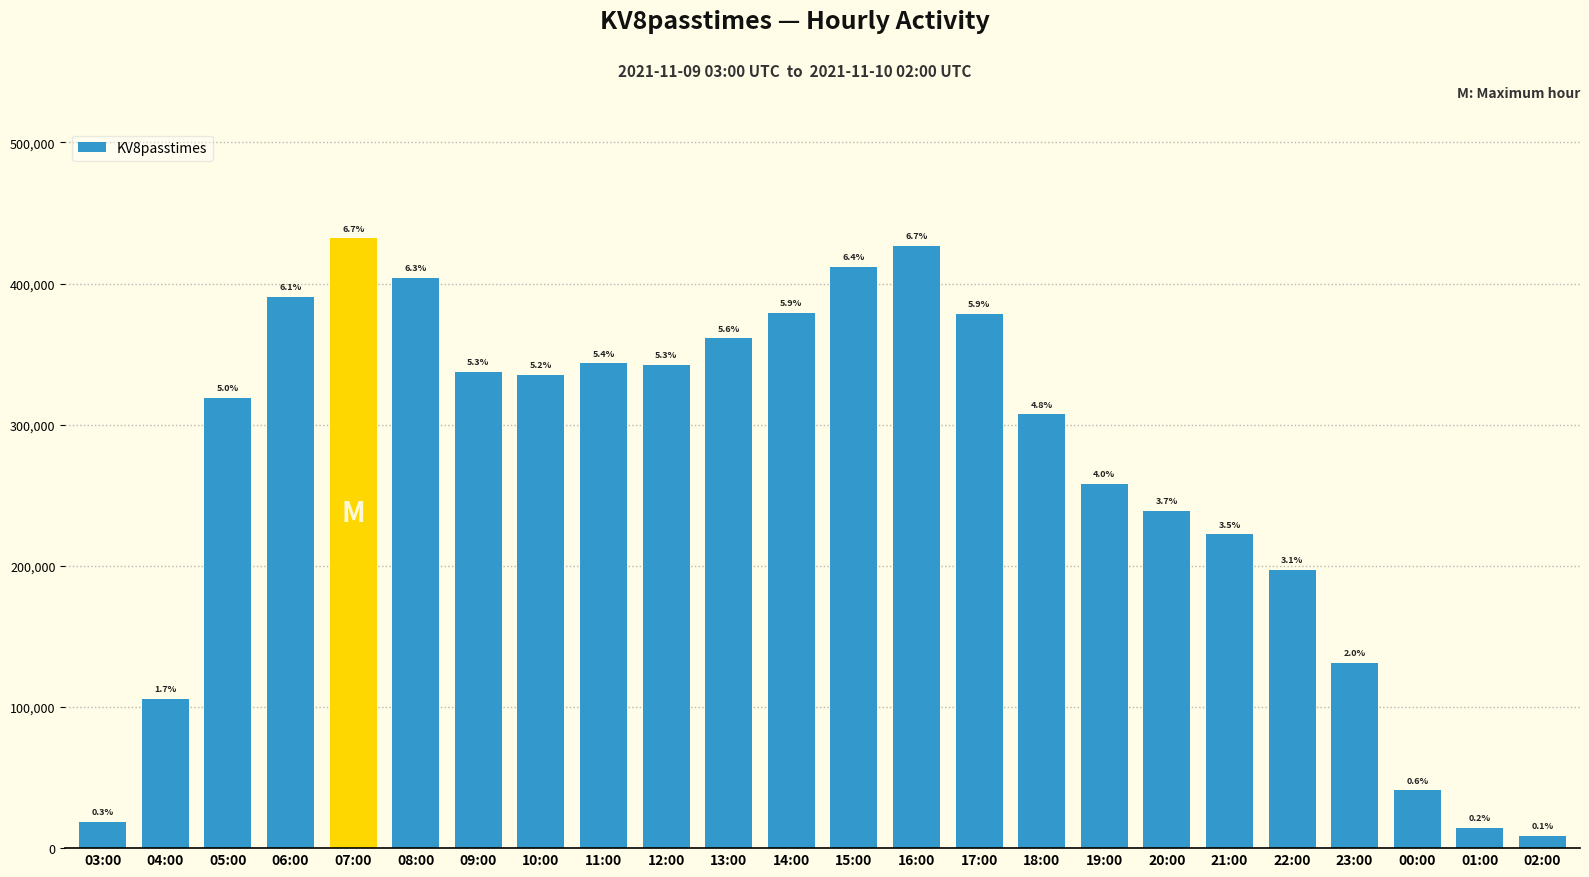

Are the bars horizontal?

No